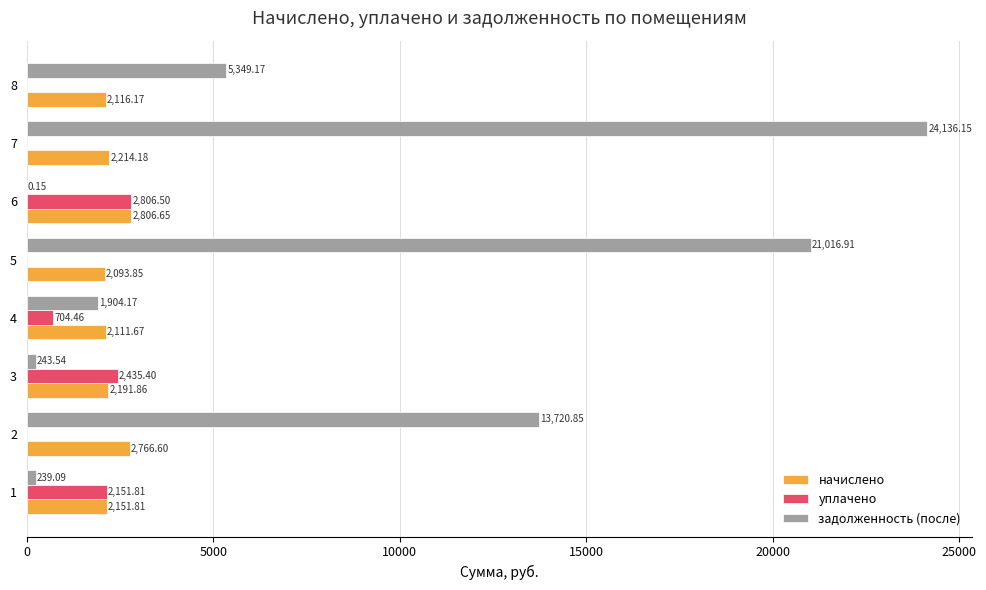

Which series has the largest total across all categories?

задолженность (после)